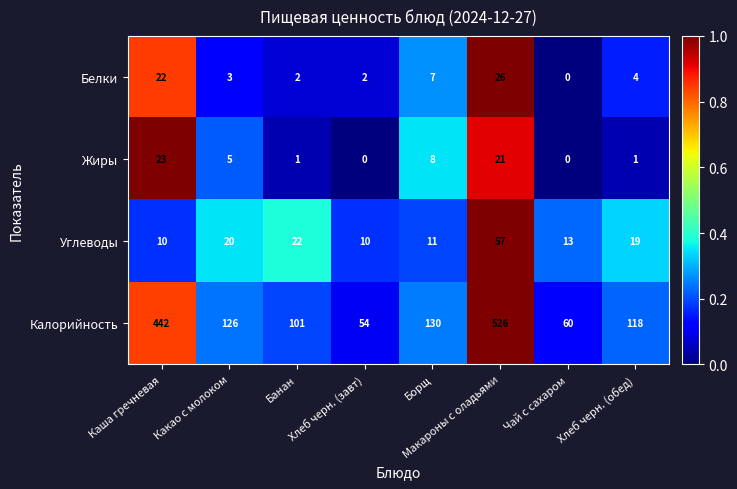

What is the maximum value for Белки?

26